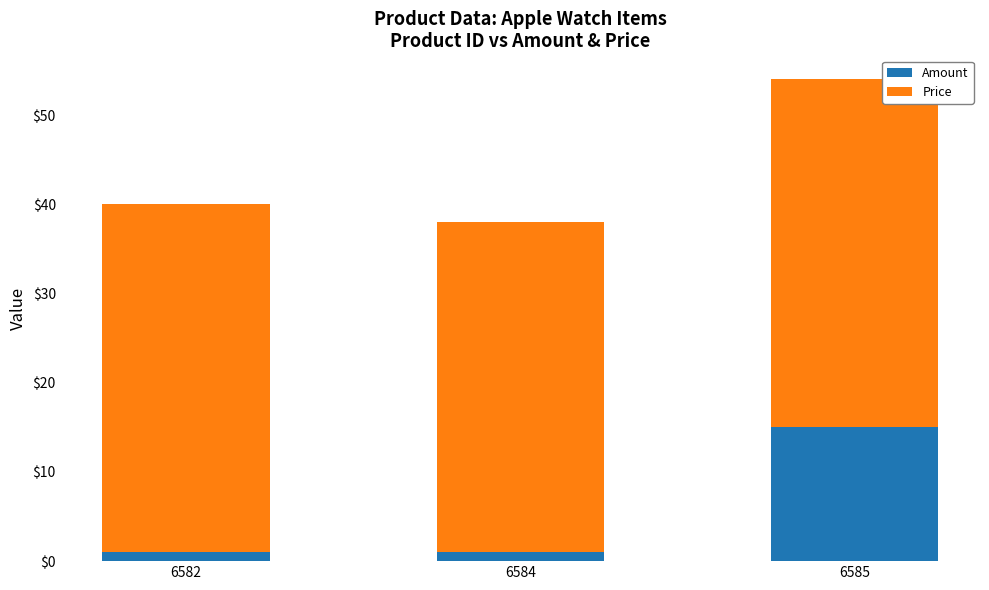

What are all the series names shown in the legend?

Amount, Price